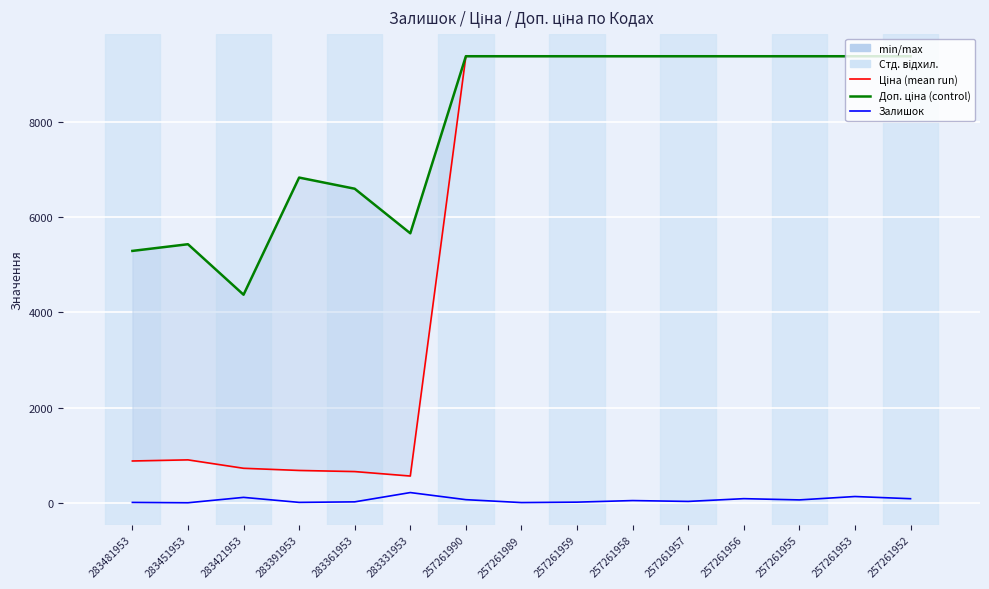

How many interior local peaks does the Доп. ціна series have?

2